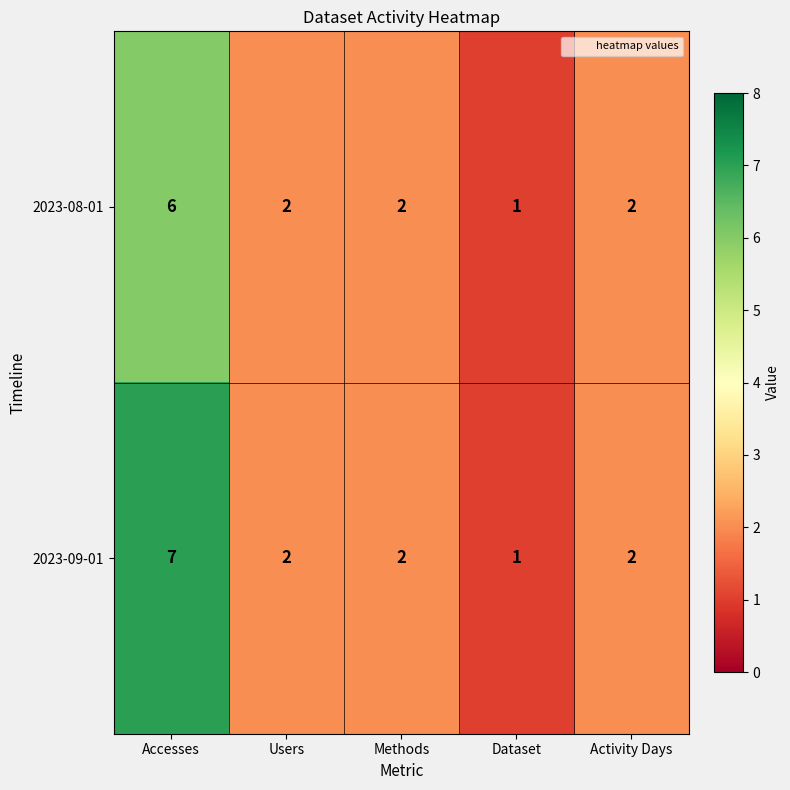

Rank the series by their maximum value, from highest to lowest.

2023-09-01, 2023-08-01